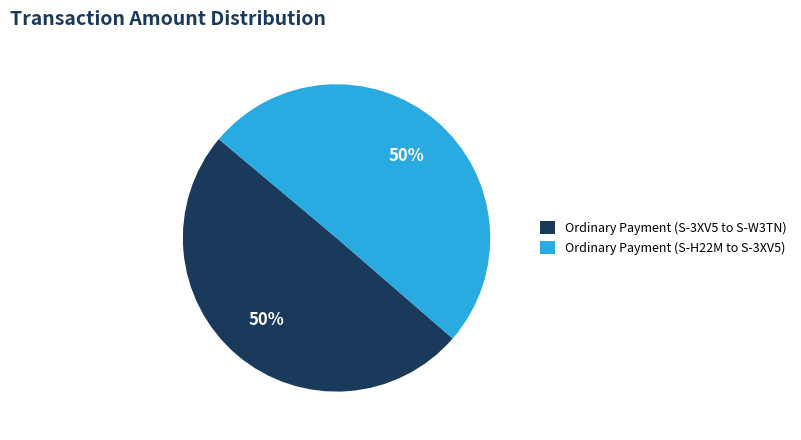

To the nearest percent, what is the average slice percentage?

50%